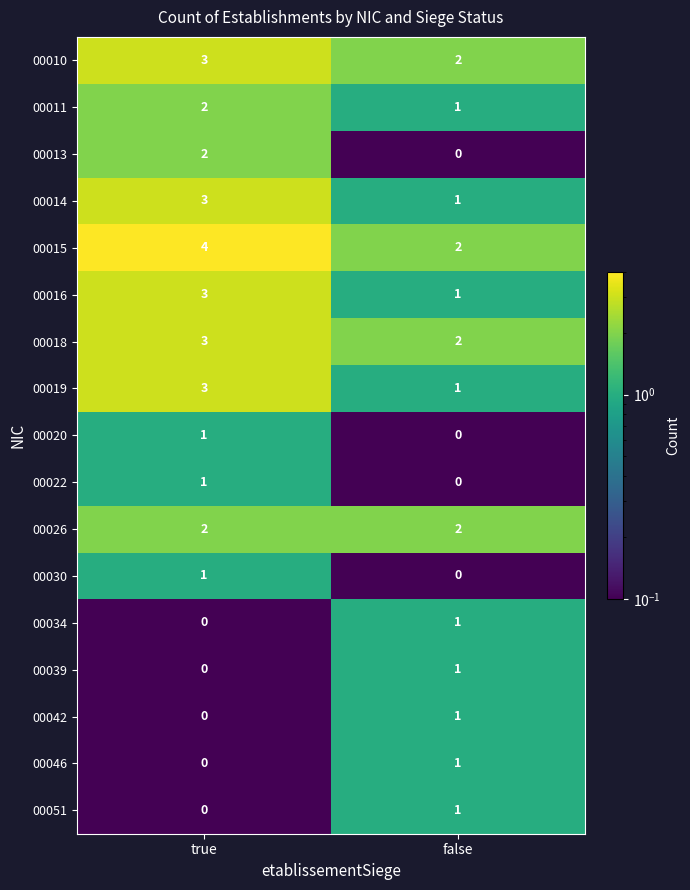

Where is 00018 nearest to the value 2?

false